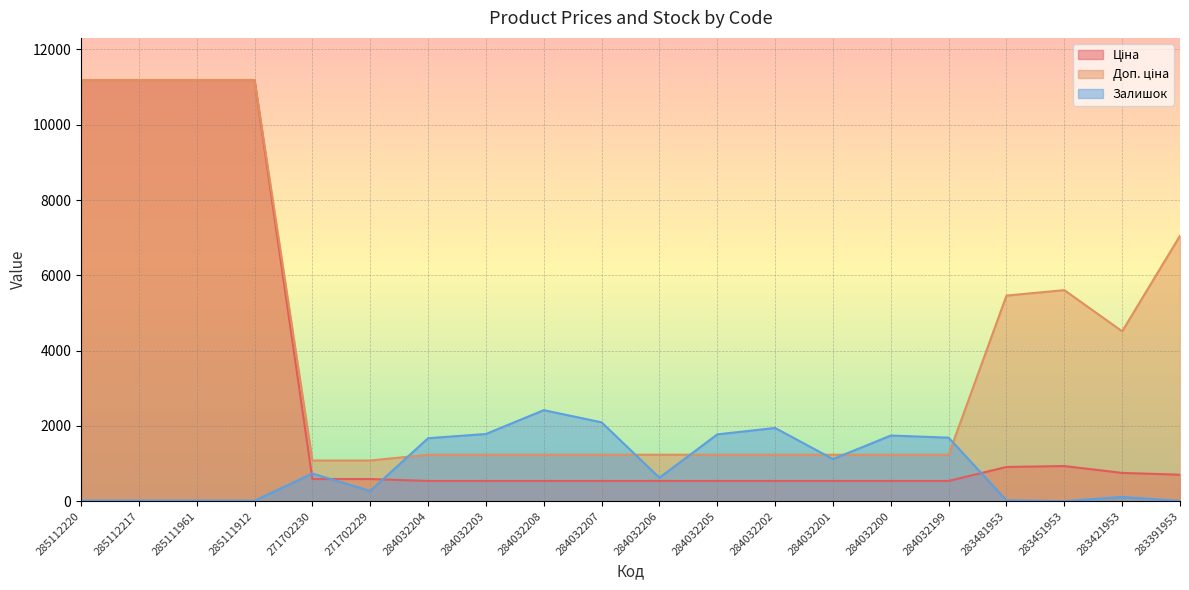

True or false: Доп. ціна and Залишок intersect in this chart.

True